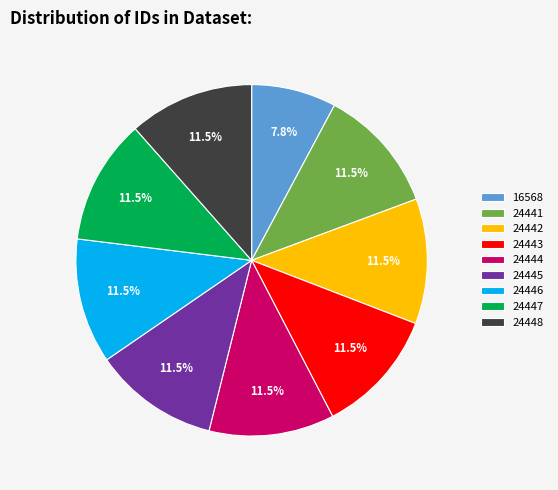

Do 24448 and 24441 together represent more than half of the pie?

No